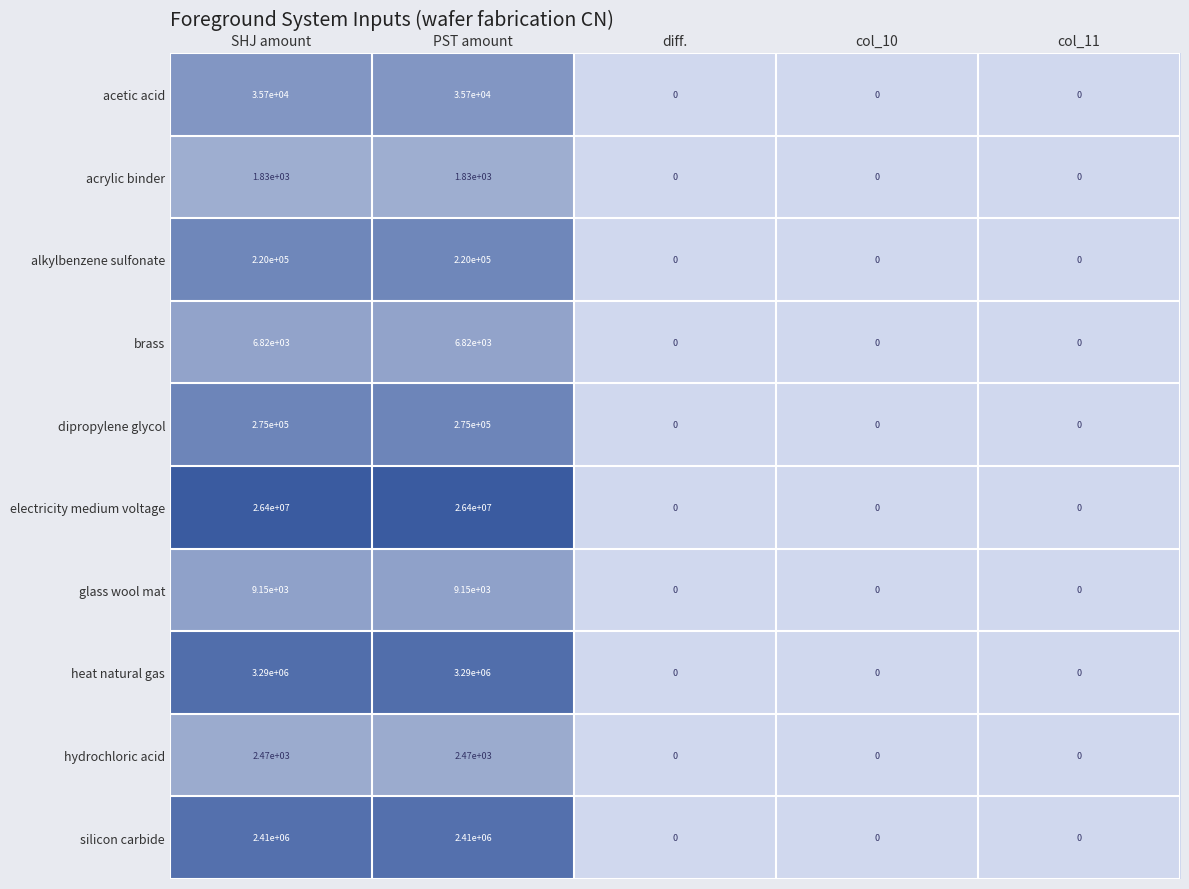

True or false: silicon carbide has a value of -1176129 at col_10.

False